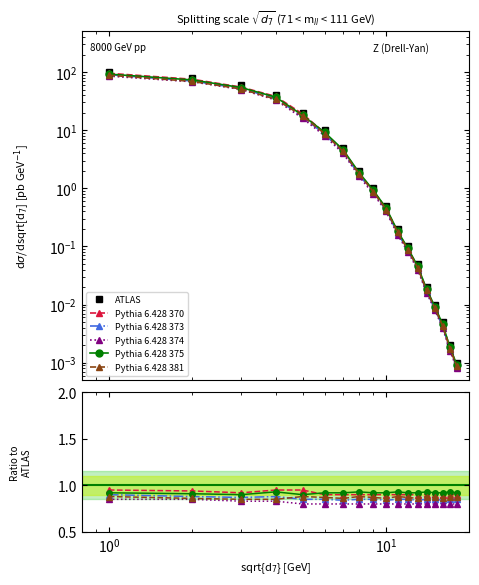

How many categories are shown in the chart?

18